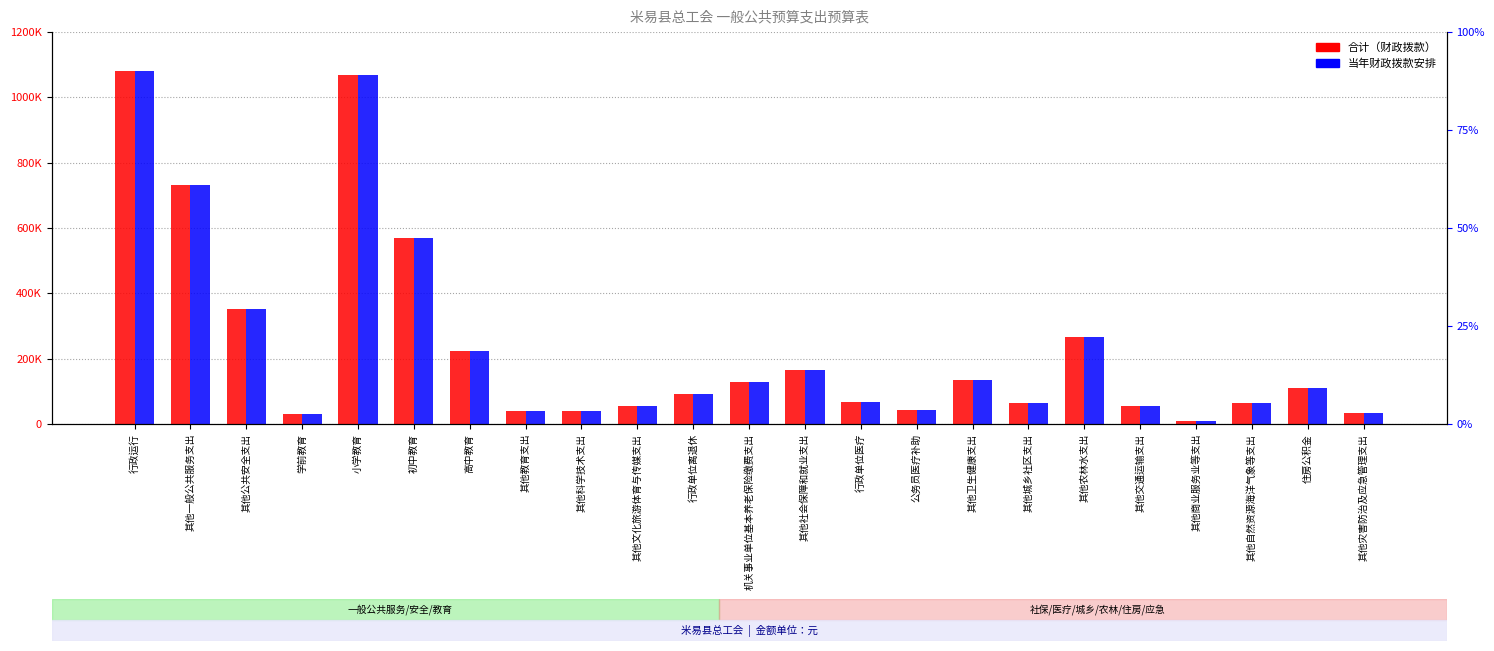

Reading left to right, list all the values displayed in this chart.

合计: 1079174.5	731050.0	350756.0	29918.0	1069688.0	569651.0	224302.0	38814.0	39607.0	54599.0	91861.0	129665.8	164291.0	68800.8	42940.8	135758.0	63452.0	266455.0	54612.0	10701.0	63533.0	108840.0	34333.0
当年财政拨款安排: 1079174.5	731050.0	350756.0	29918.0	1069688.0	569651.0	224302.0	38814.0	39607.0	54599.0	91861.0	129665.8	164291.0	68800.8	42940.8	135758.0	63452.0	266455.0	54612.0	10701.0	63533.0	108840.0	34333.0